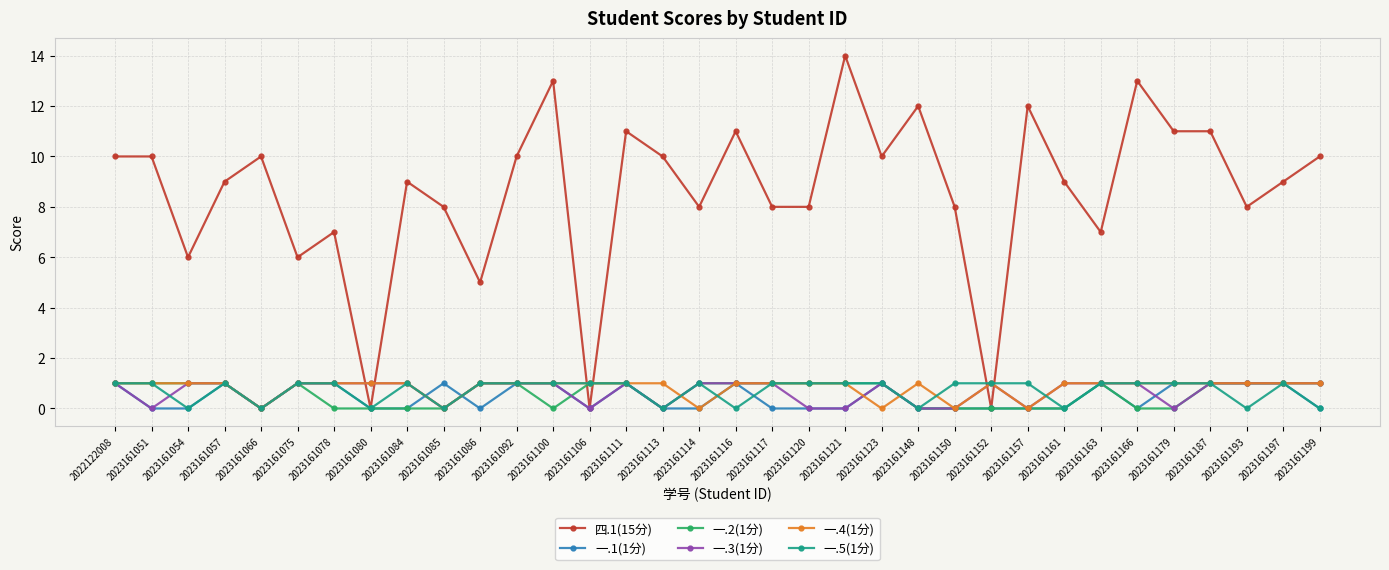

Reading left to right, extract all data points from this chart.

四.1(15分): 2022122008=10	2023161051=10	2023161054=6	2023161057=9	2023161066=10	2023161075=6	2023161078=7	2023161080=0	2023161084=9	2023161085=8	2023161086=5	2023161092=10	2023161100=13	2023161106=0	2023161111=11	2023161113=10	2023161114=8	2023161116=11	2023161117=8	2023161120=8	2023161121=14	2023161123=10	2023161148=12	2023161150=8	2023161152=0	2023161157=12	2023161161=9	2023161163=7	2023161166=13	2023161179=11	2023161187=11	2023161193=8	2023161197=9	2023161199=10
一.1(1分): 2022122008=1	2023161051=0	2023161054=0	2023161057=1	2023161066=0	2023161075=1	2023161078=1	2023161080=0	2023161084=0	2023161085=1	2023161086=0	2023161092=1	2023161100=1	2023161106=0	2023161111=1	2023161113=0	2023161114=0	2023161116=1	2023161117=0	2023161120=0	2023161121=0	2023161123=1	2023161148=0	2023161150=0	2023161152=0	2023161157=0	2023161161=0	2023161163=1	2023161166=0	2023161179=1	2023161187=1	2023161193=1	2023161197=1	2023161199=0
一.2(1分): 2022122008=1	2023161051=1	2023161054=1	2023161057=1	2023161066=0	2023161075=1	2023161078=0	2023161080=0	2023161084=0	2023161085=0	2023161086=1	2023161092=1	2023161100=0	2023161106=1	2023161111=1	2023161113=0	2023161114=1	2023161116=1	2023161117=1	2023161120=1	2023161121=1	2023161123=1	2023161148=0	2023161150=0	2023161152=0	2023161157=0	2023161161=0	2023161163=1	2023161166=0	2023161179=0	2023161187=1	2023161193=1	2023161197=1	2023161199=1
一.3(1分): 2022122008=1	2023161051=0	2023161054=1	2023161057=1	2023161066=0	2023161075=1	2023161078=1	2023161080=1	2023161084=1	2023161085=0	2023161086=1	2023161092=1	2023161100=1	2023161106=0	2023161111=1	2023161113=0	2023161114=1	2023161116=1	2023161117=1	2023161120=0	2023161121=0	2023161123=1	2023161148=0	2023161150=0	2023161152=1	2023161157=0	2023161161=1	2023161163=1	2023161166=1	2023161179=0	2023161187=1	2023161193=1	2023161197=1	2023161199=1
一.4(1分): 2022122008=1	2023161051=1	2023161054=1	2023161057=1	2023161066=0	2023161075=1	2023161078=1	2023161080=1	2023161084=1	2023161085=0	2023161086=1	2023161092=1	2023161100=1	2023161106=1	2023161111=1	2023161113=1	2023161114=0	2023161116=1	2023161117=1	2023161120=1	2023161121=1	2023161123=0	2023161148=1	2023161150=0	2023161152=1	2023161157=0	2023161161=1	2023161163=1	2023161166=1	2023161179=1	2023161187=1	2023161193=1	2023161197=1	2023161199=1
一.5(1分): 2022122008=1	2023161051=1	2023161054=0	2023161057=1	2023161066=0	2023161075=1	2023161078=1	2023161080=0	2023161084=1	2023161085=0	2023161086=1	2023161092=1	2023161100=1	2023161106=1	2023161111=1	2023161113=0	2023161114=1	2023161116=0	2023161117=1	2023161120=1	2023161121=1	2023161123=1	2023161148=0	2023161150=1	2023161152=1	2023161157=1	2023161161=0	2023161163=1	2023161166=1	2023161179=1	2023161187=1	2023161193=0	2023161197=1	2023161199=0